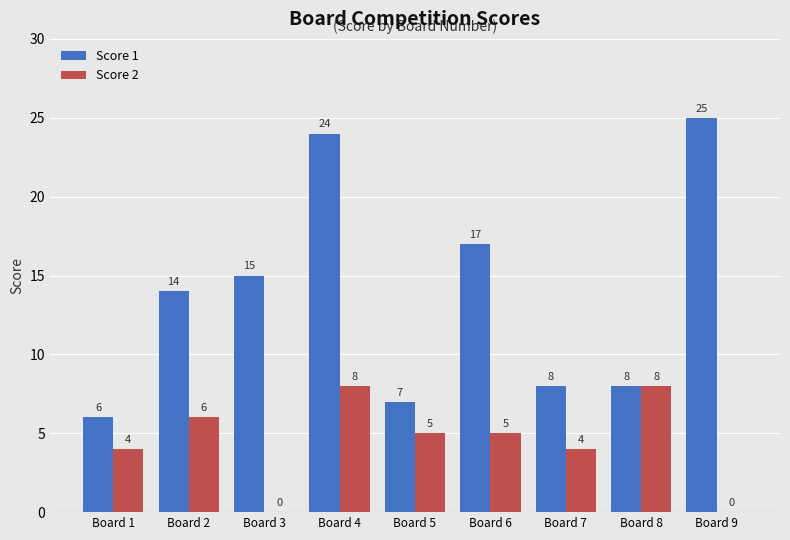

Reading left to right, what are all the values shown in this chart?

Score 1: 6	14	15	24	7	17	8	8	25
Score 2: 4	6	0	8	5	5	4	8	0